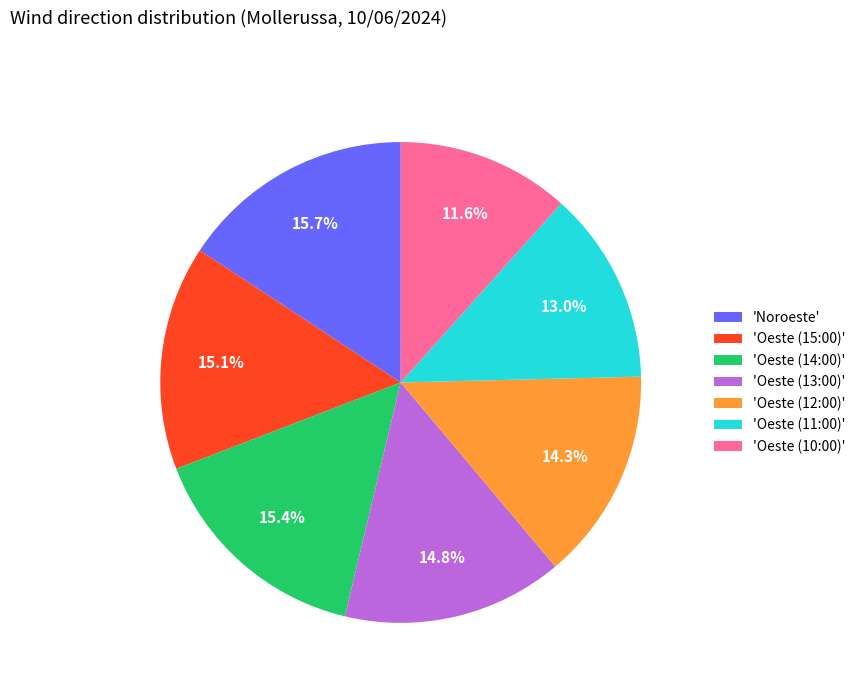

How many segments does this pie chart have?

7